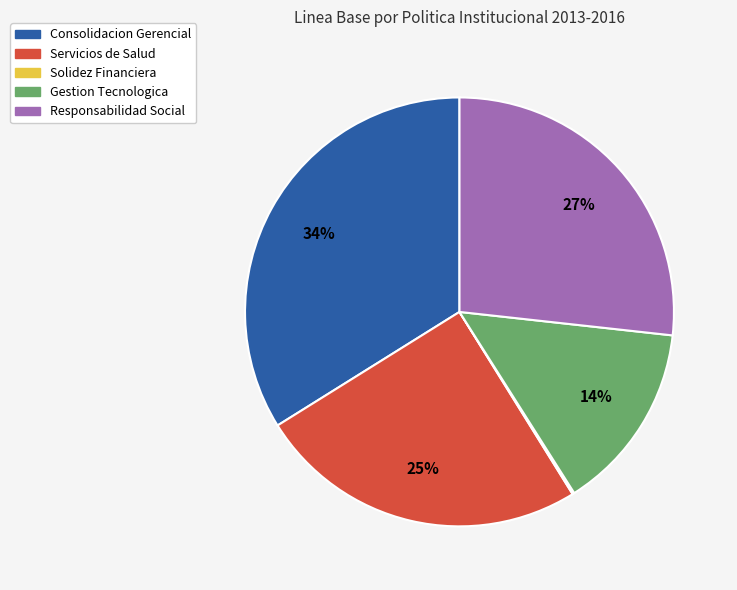

Does any single category account for the majority?

No